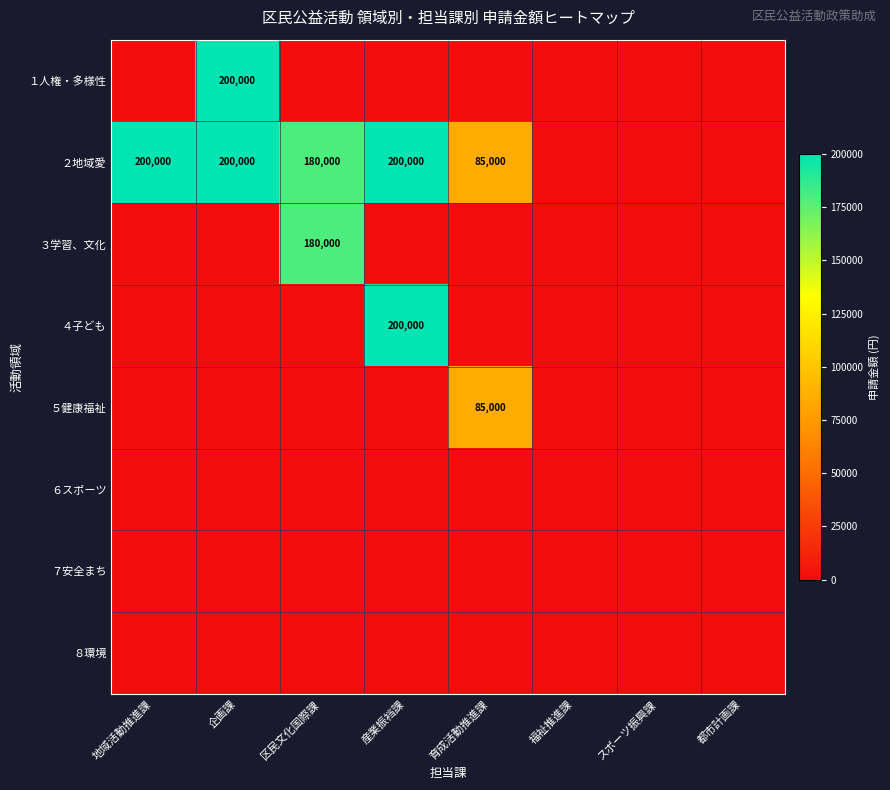

How many values in the １人権・多様性 series exceed 0?

1